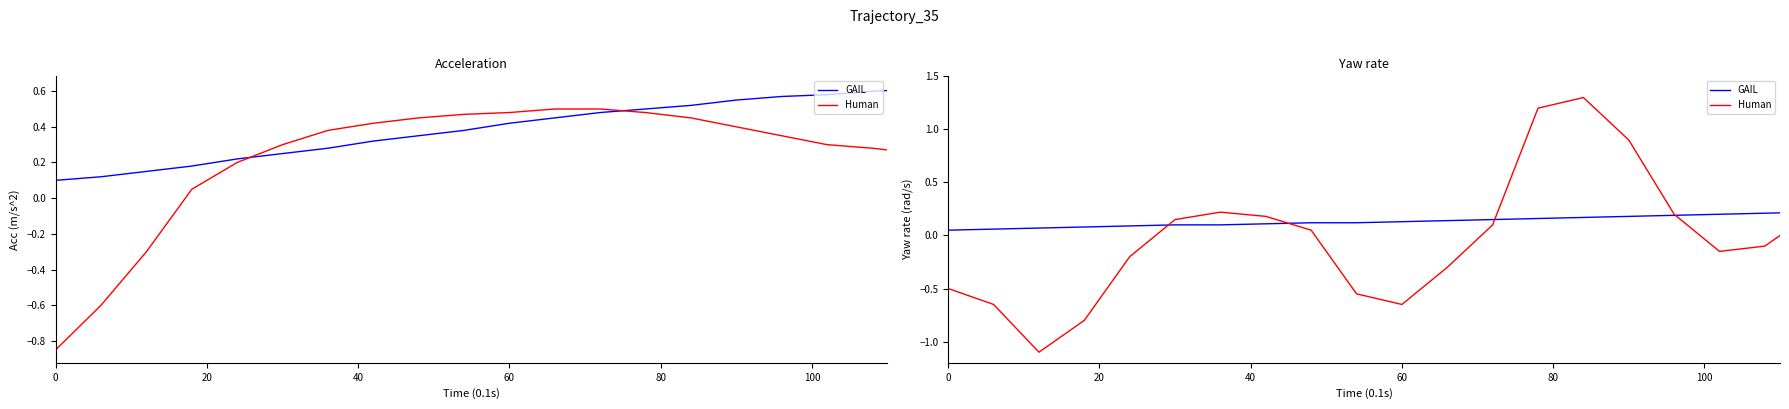

What is the average value of the GAIL series?

0.1